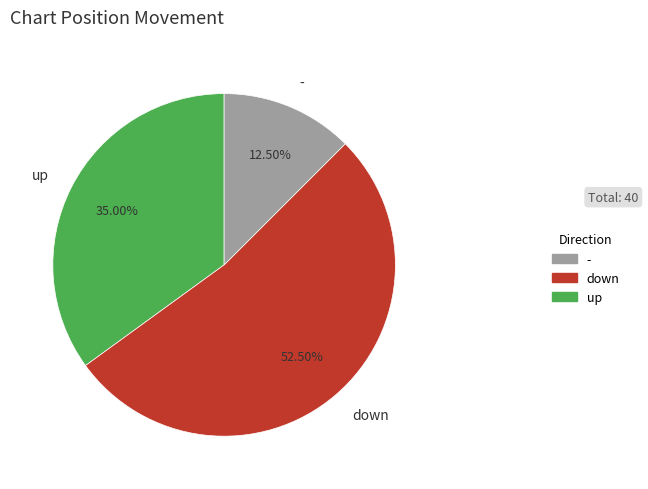

To the nearest percent, what is the difference between the largest and smallest slice percentages?

40%